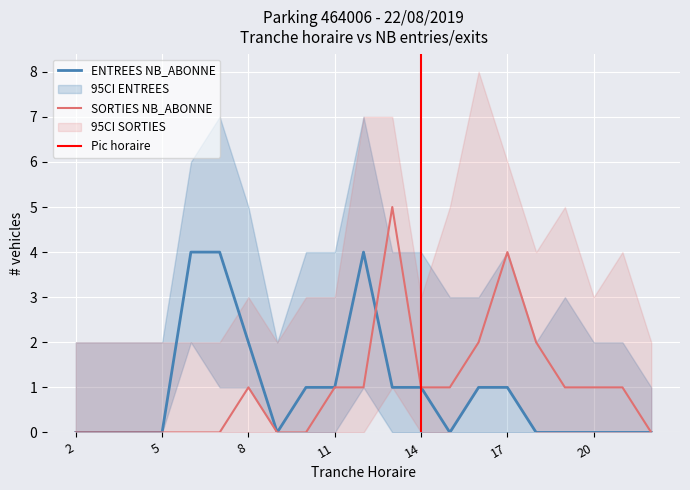

Which series has the largest range (max minus min)?

SORTIES NB_ABONNE